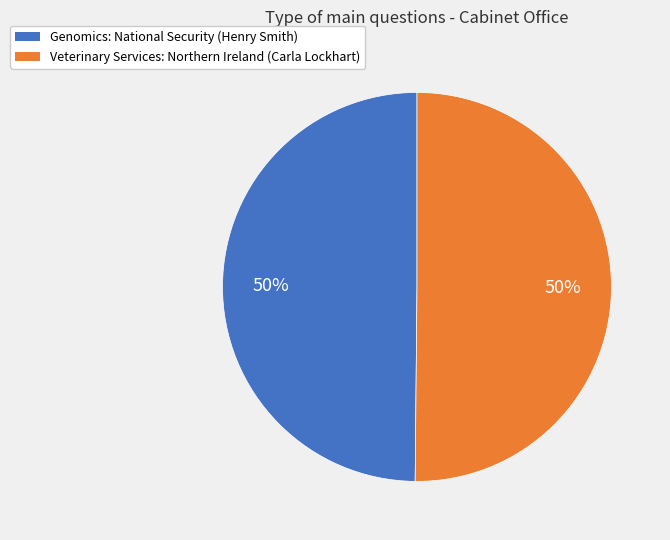

What is the ratio of the value at Veterinary Services: Northern Ireland (Carla Lockhart) to the value at Genomics: National Security (Henry Smith)?

1.0